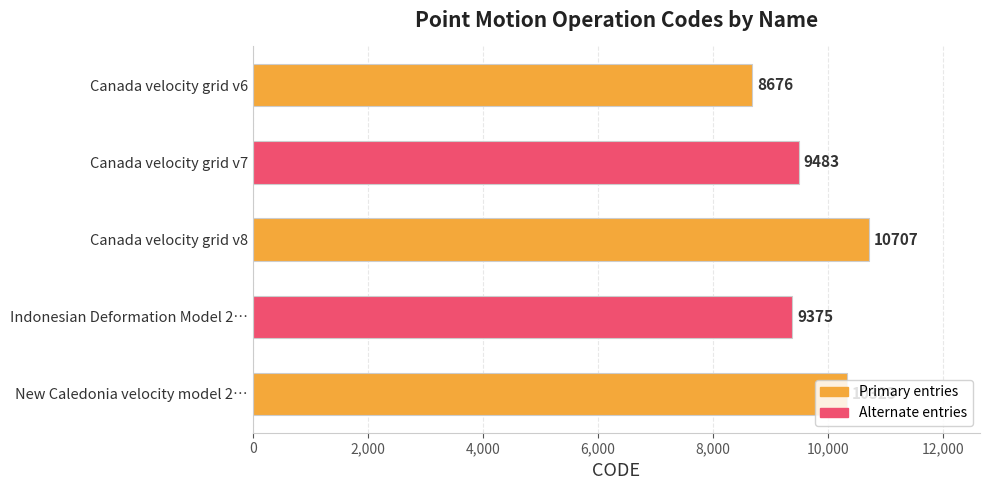

Between Canada velocity grid v7 and Canada velocity grid v6, which is larger?

Canada velocity grid v7